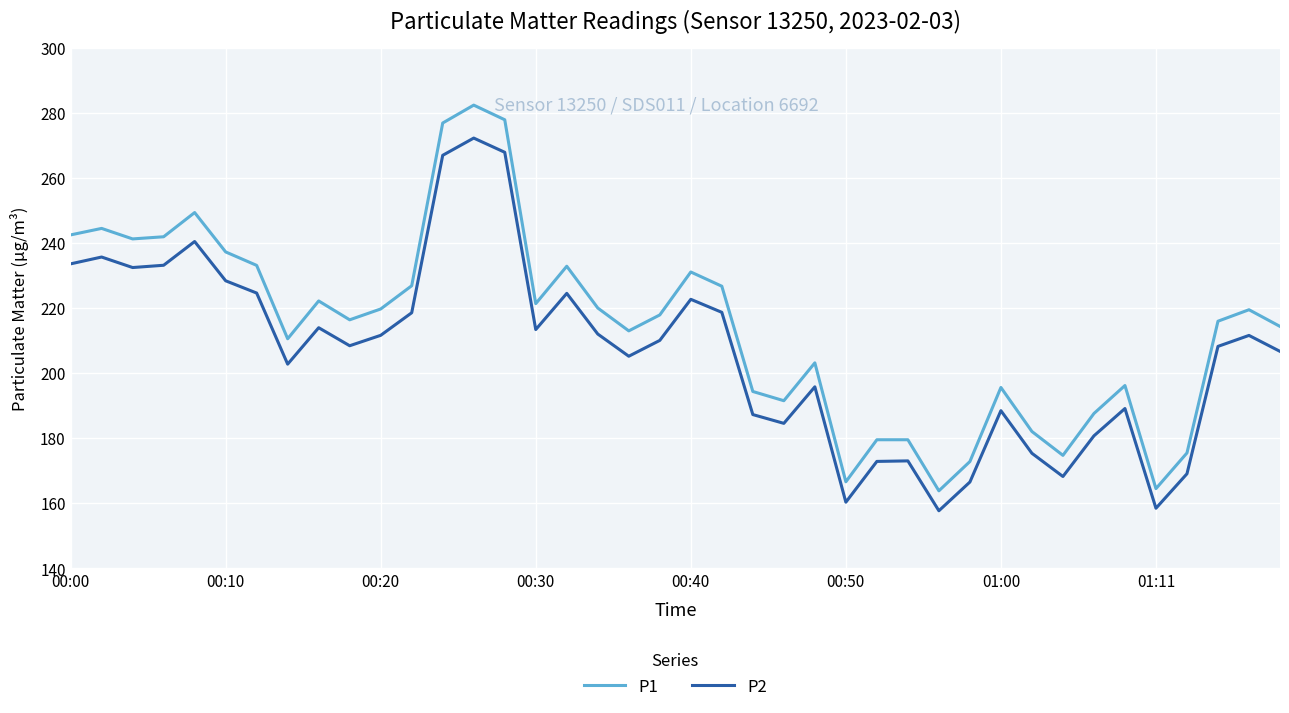

Which series has the widest spread of values?

P1